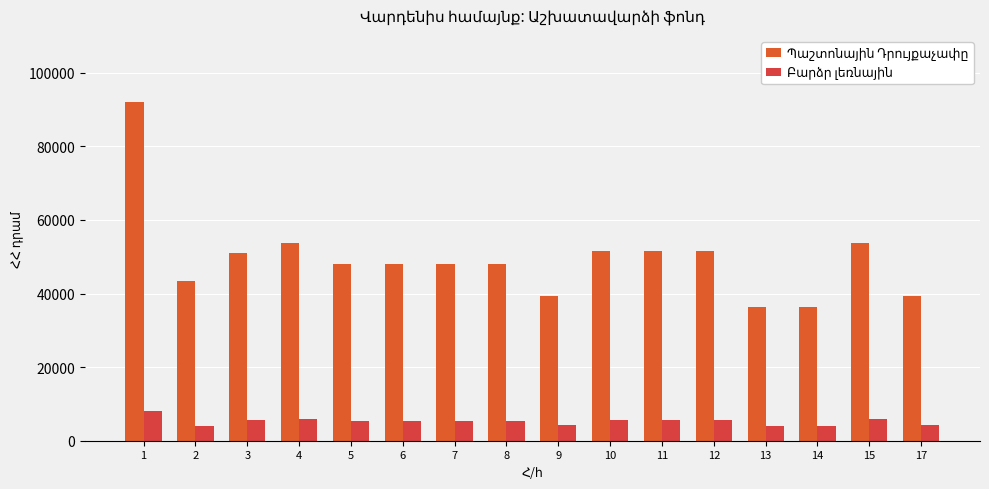

How many bars are there in each group?

2